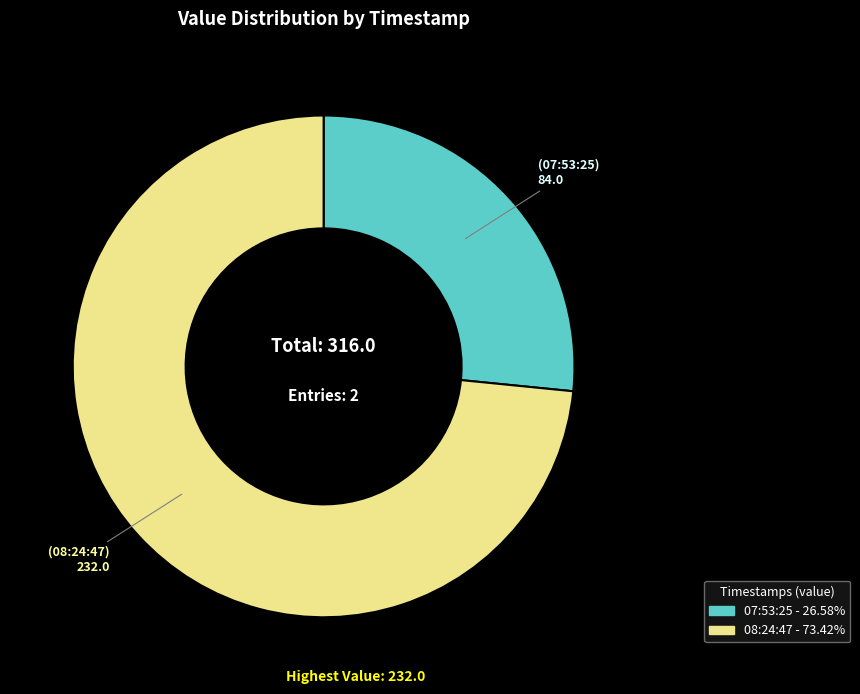

Is there a majority slice in this chart?

Yes